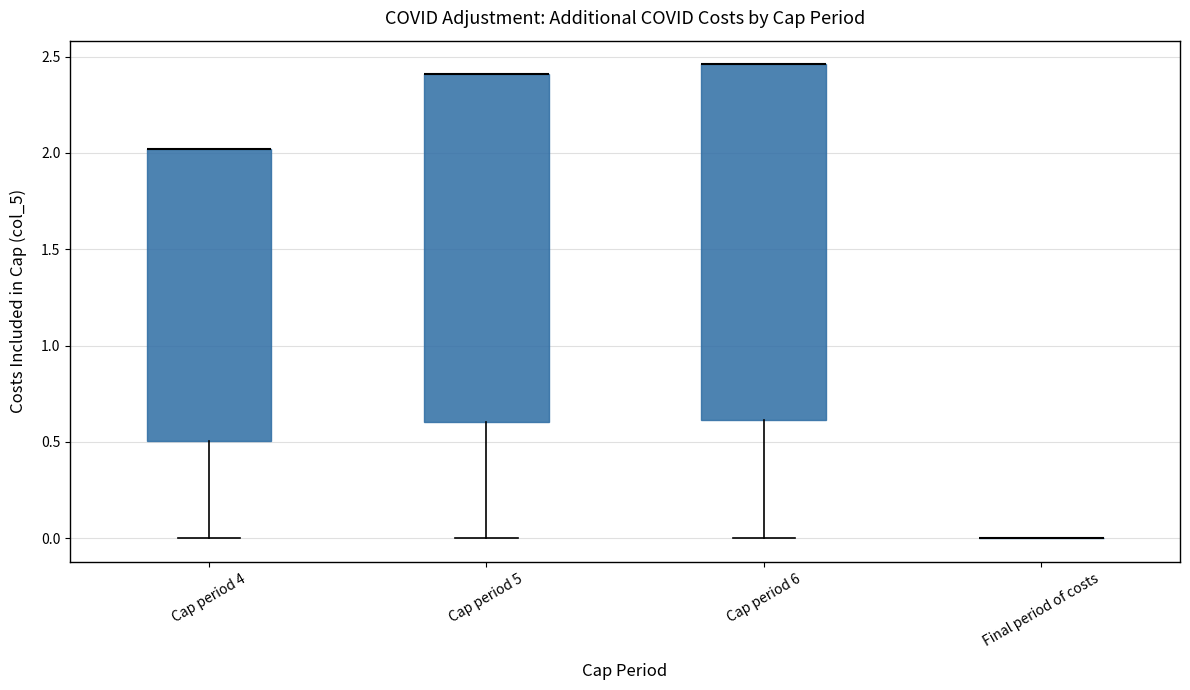

Where does the lower whisker of the box for Cap period 4 end on the y-axis? The values are not printed on the chart, so give them approximately, as read against the axis.

0.00